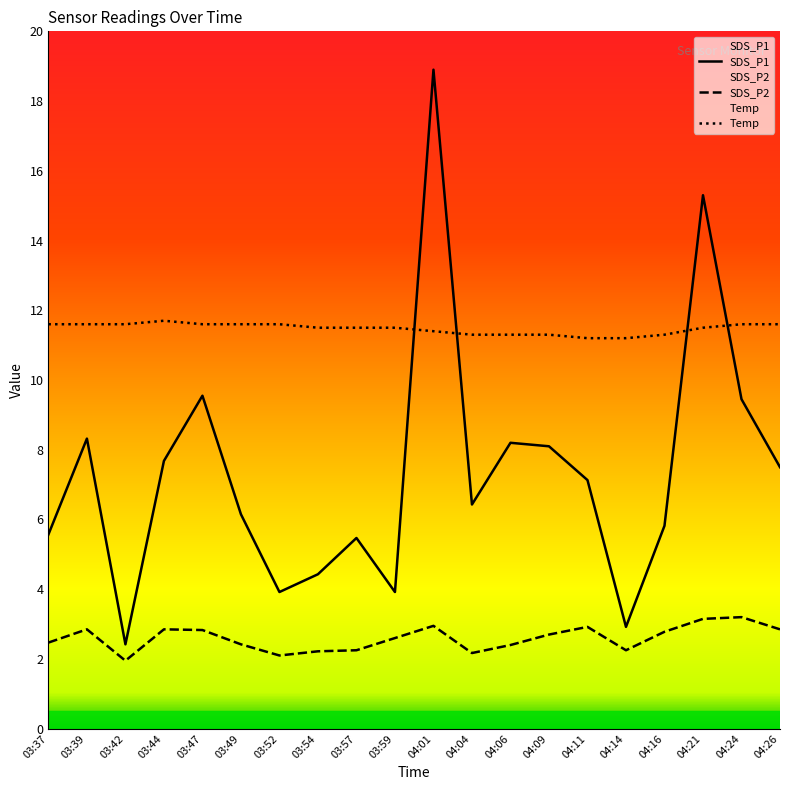

Where is SDS_P2 nearest to the value 2?

03:42